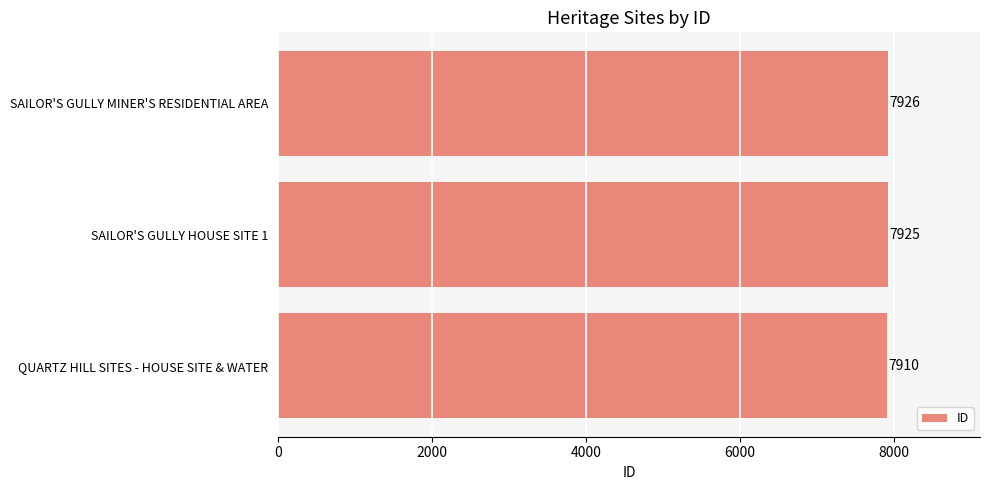

What is the difference between the maximum and minimum values?

16